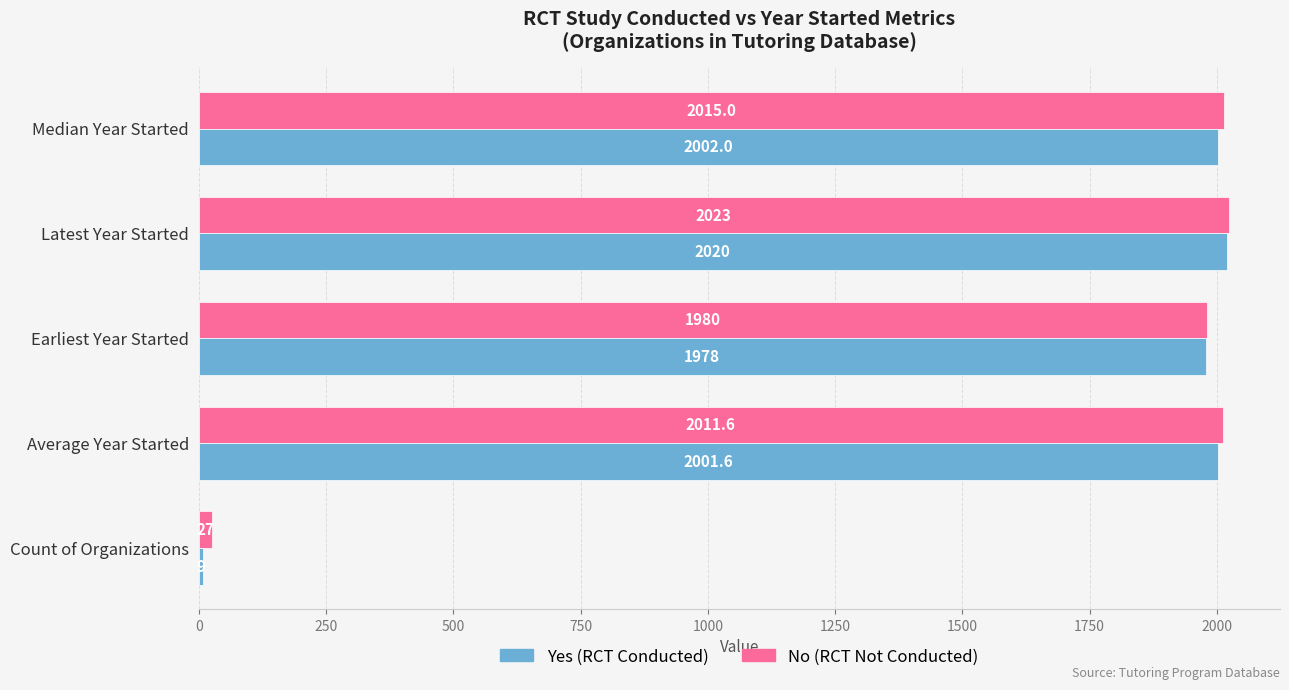

Which label corresponds to the largest value in the chart?

Latest Year Started